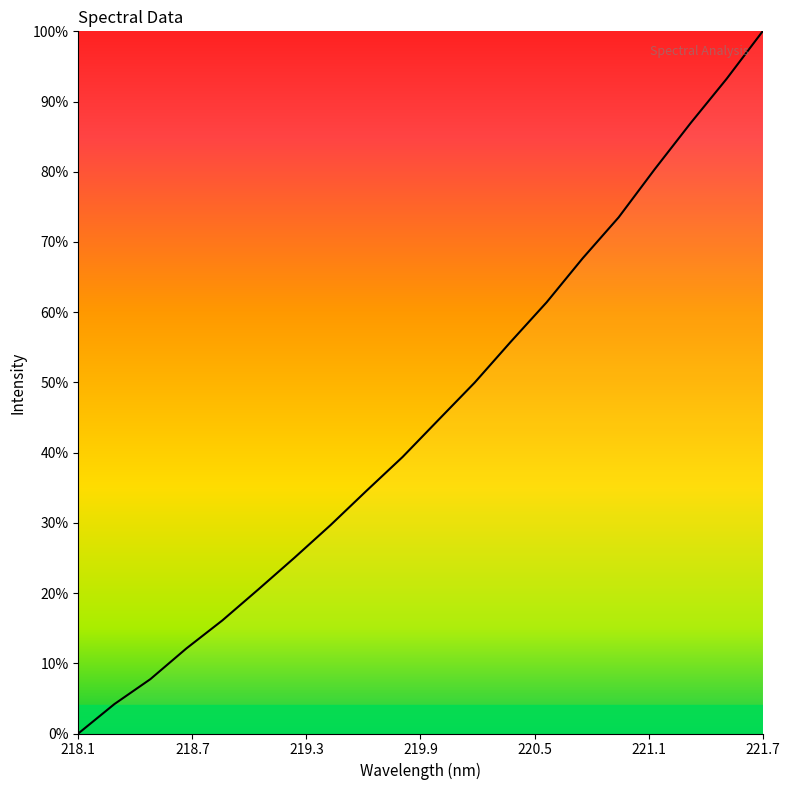

Is this an area chart (filled region under the line)?

No